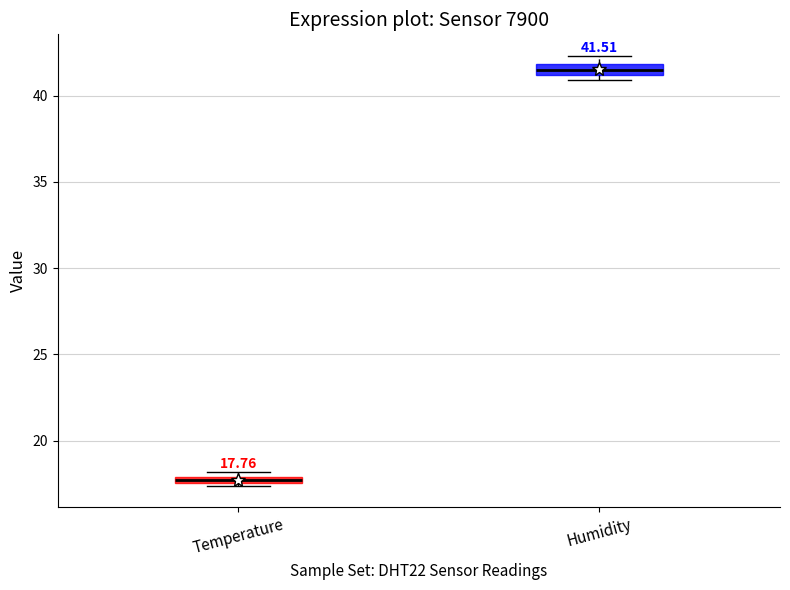

Which box has the highest median line?

Humidity